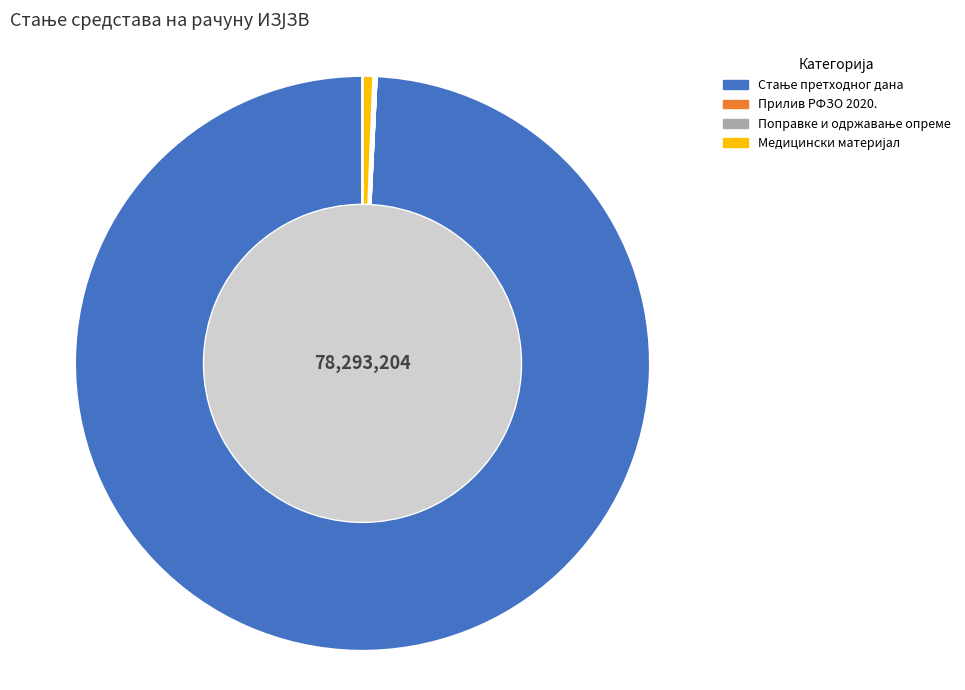

Does any single category account for the majority?

Yes